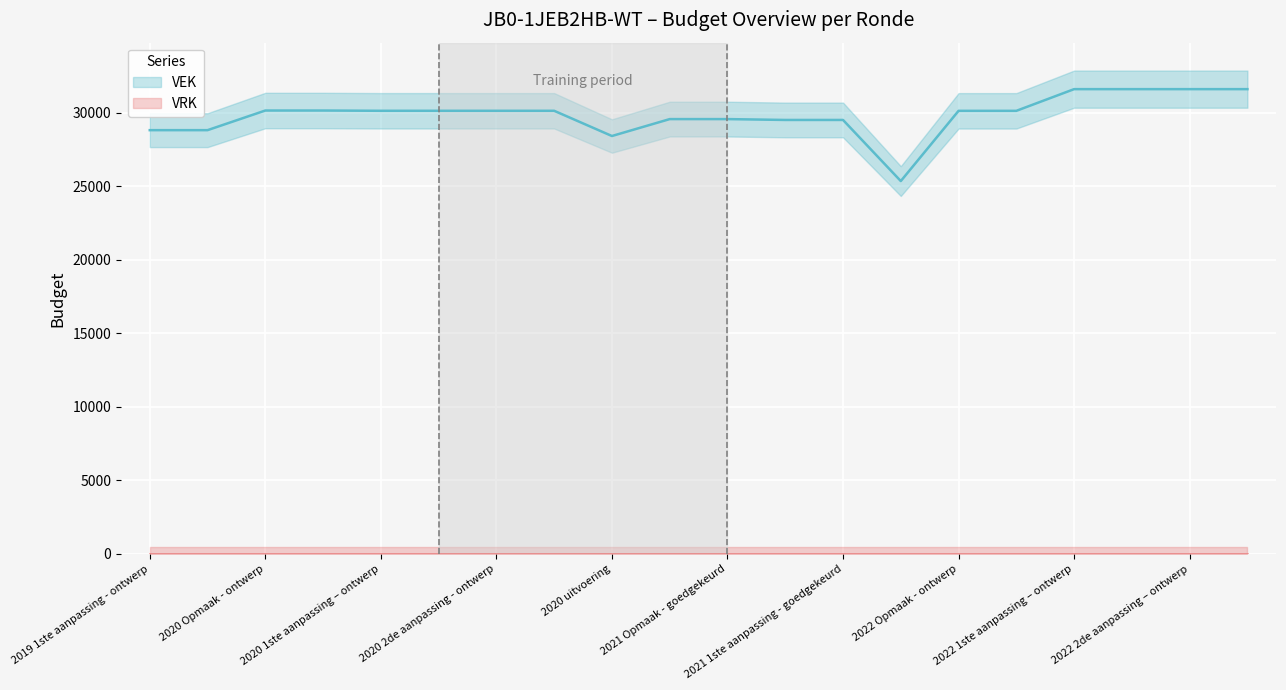

Reading left to right, extract all data points from this chart.

28813	28813	30148	30148	30130	30130	30130	30130	28415	29565	29565	29507	29507	25351	30127	30127	31602	31602	31602	31602